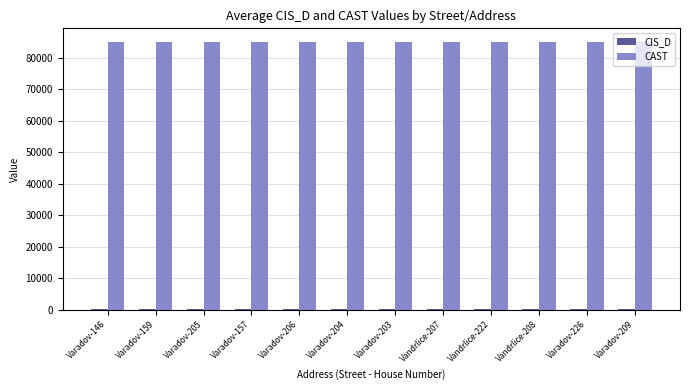

Does the chart contain stacked bars?

No